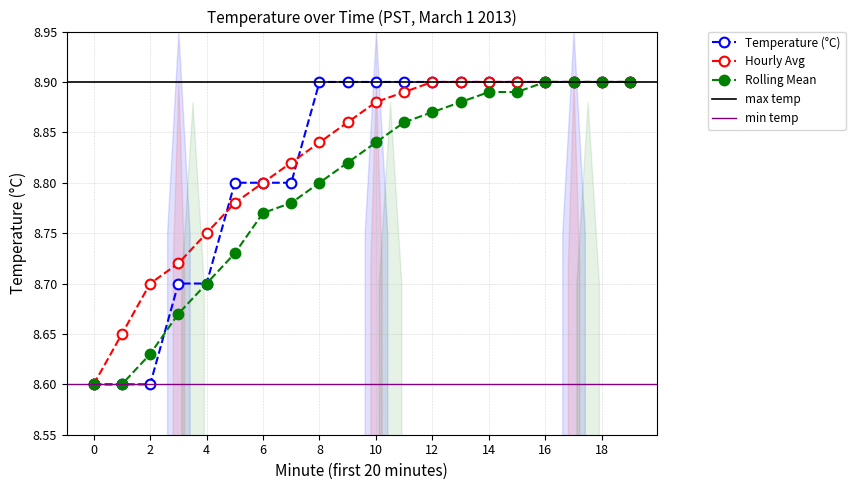

Reading left to right, transcribe all the data shown in this chart.

Temperature (°C): 8.6	8.6	8.6	8.7	8.7	8.8	8.8	8.8	8.9	8.9	8.9	8.9	8.9	8.9	8.9	8.9	8.9	8.9	8.9	8.9
Hourly Avg: 8.6	8.7	8.7	8.7	8.8	8.8	8.8	8.8	8.8	8.9	8.9	8.9	8.9	8.9	8.9	8.9	8.9	8.9	8.9	8.9
Rolling Mean: 8.6	8.6	8.6	8.7	8.7	8.7	8.8	8.8	8.8	8.8	8.8	8.9	8.9	8.9	8.9	8.9	8.9	8.9	8.9	8.9